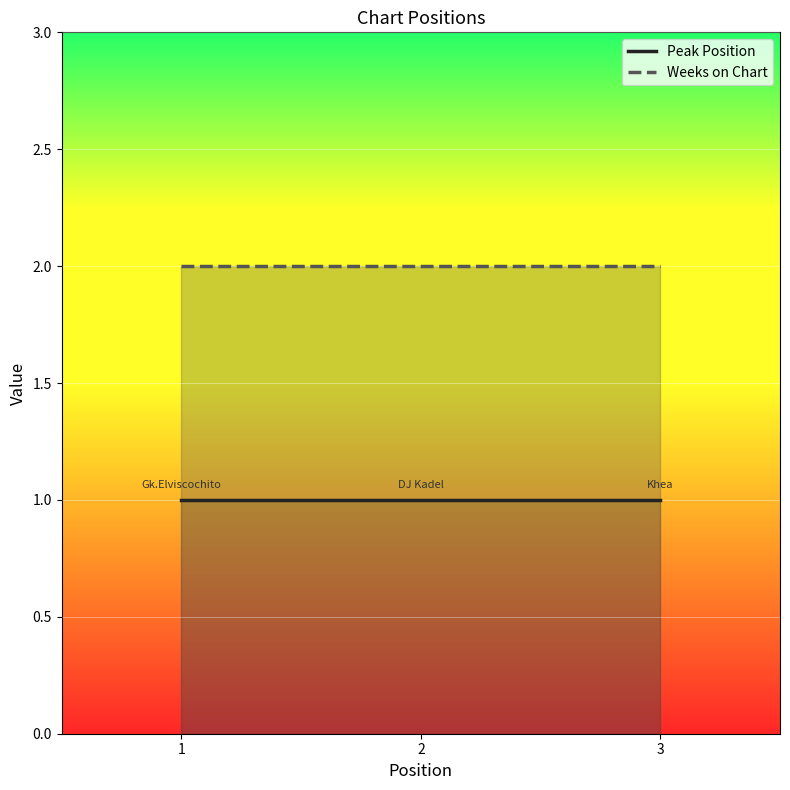

What is the value of the Peak Position point at the 3rd from the left?

1